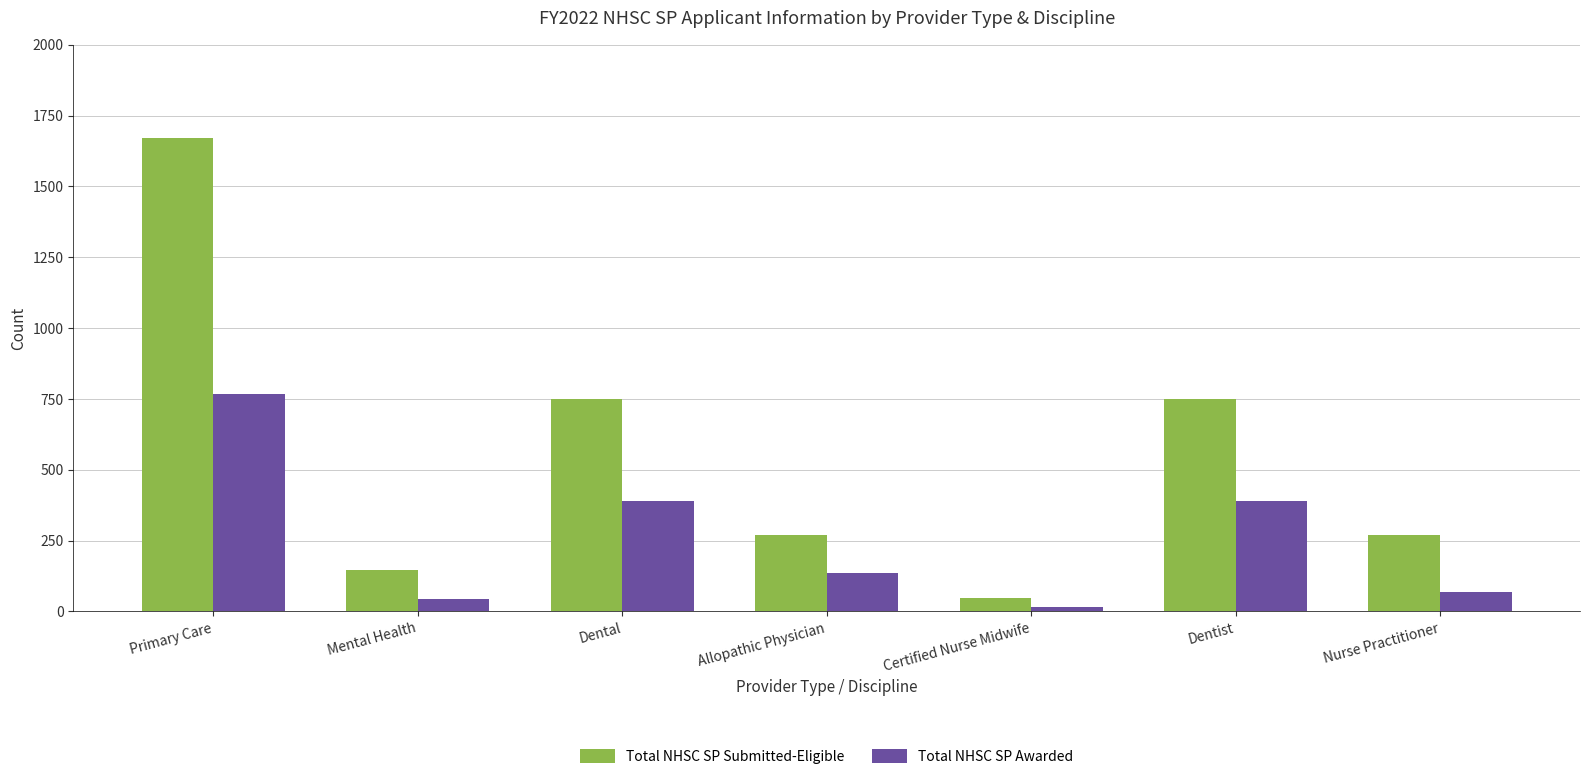

What is the maximum value for Total NHSC SP Awarded?

767